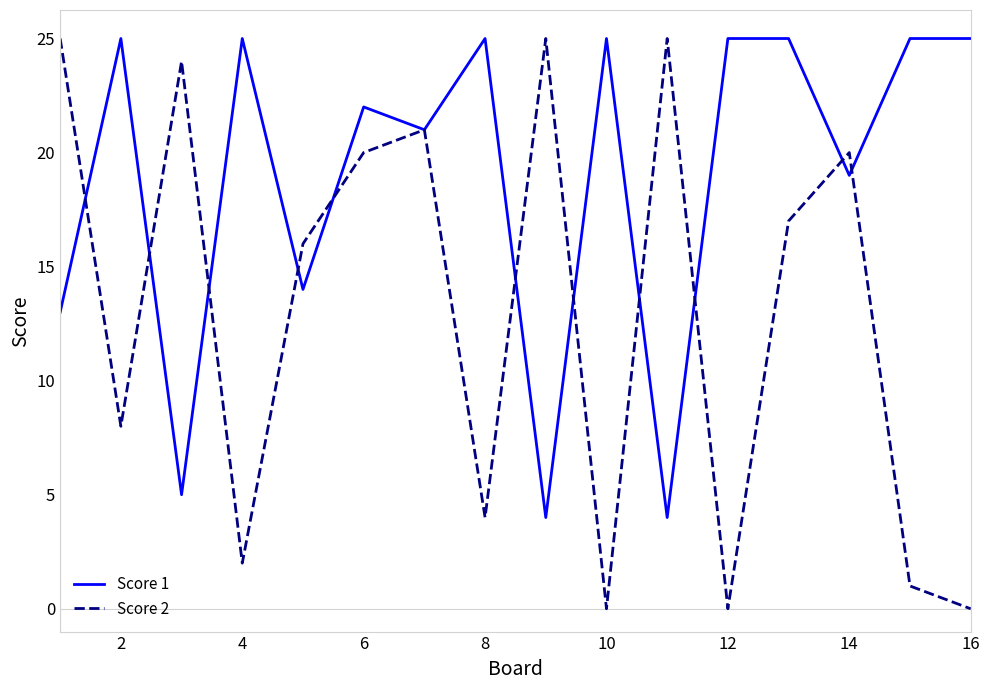

What is the difference between the second highest and minimum values in the Score 2 series?

25